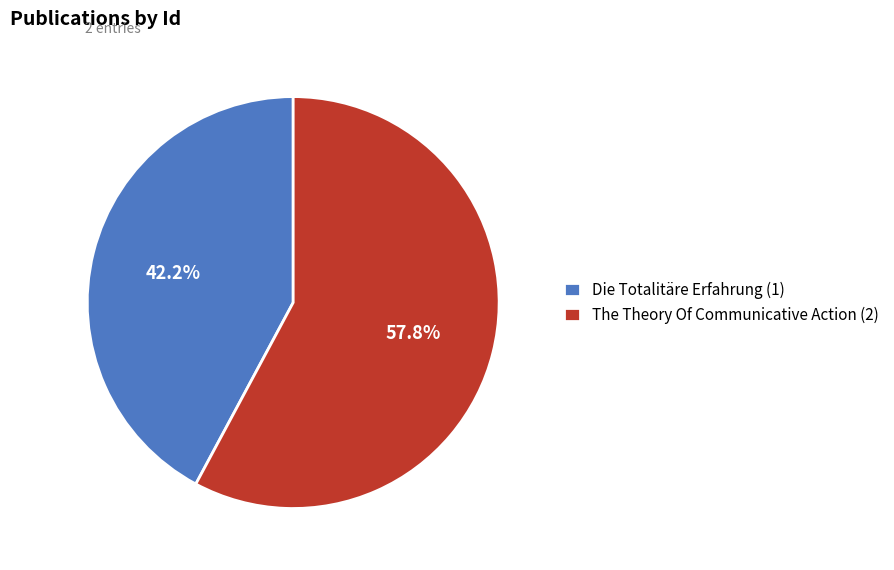

Is it true that Die Totalitäre Erfahrung (1) is 27% of the pie?

False